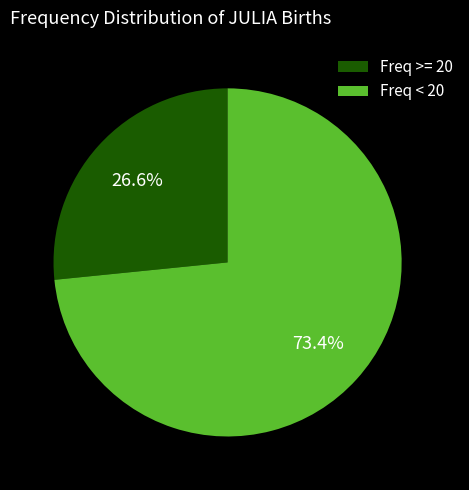

Rank the categories by value from lowest to highest.

Freq >= 20, Freq < 20